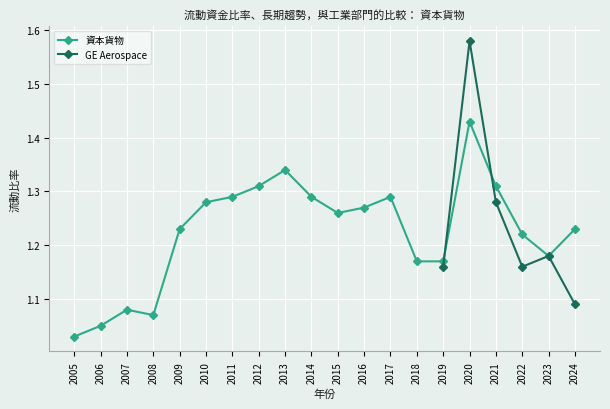

Read the value at 2014.

1.3